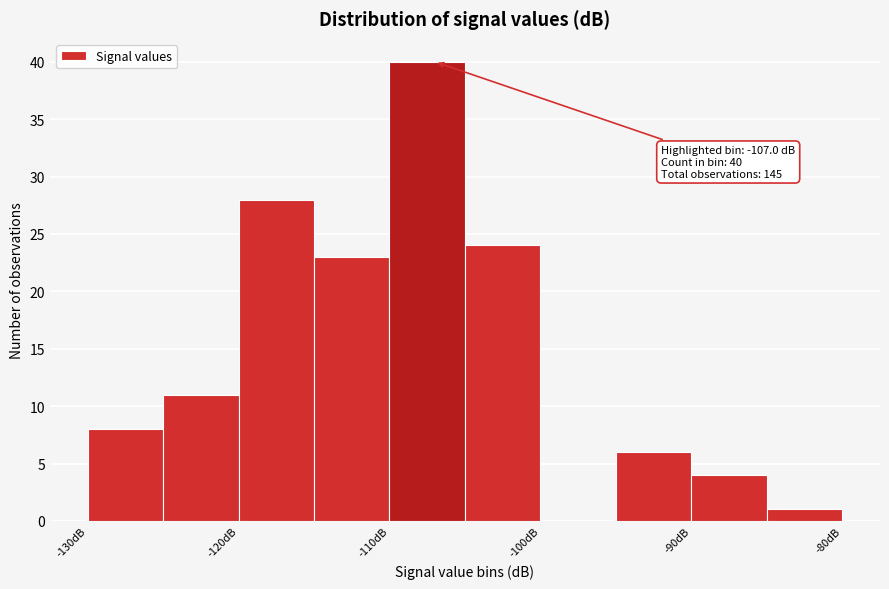

Which range on the x-axis has the tallest bar?

-110 to -105